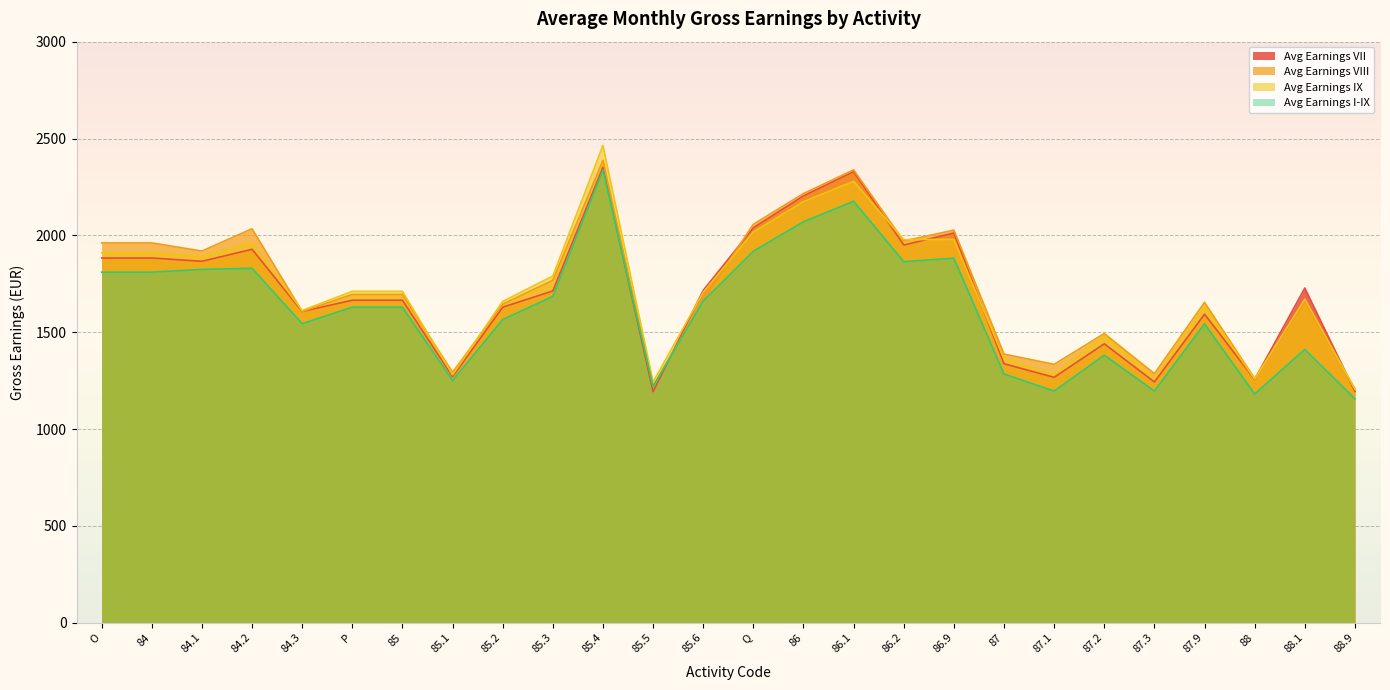

List the labels in order of Avg Earnings I-IX value, smallest first.

88.9, 88, 87.1, 87.3, 85.5, 85.1, 87, 87.2, 88.1, 87.9, 84.3, 85.2, P, 85, 85.6, 85.3, O, 84, 84.1, 84.2, 86.2, 86.9, Q, 86, 86.1, 85.4